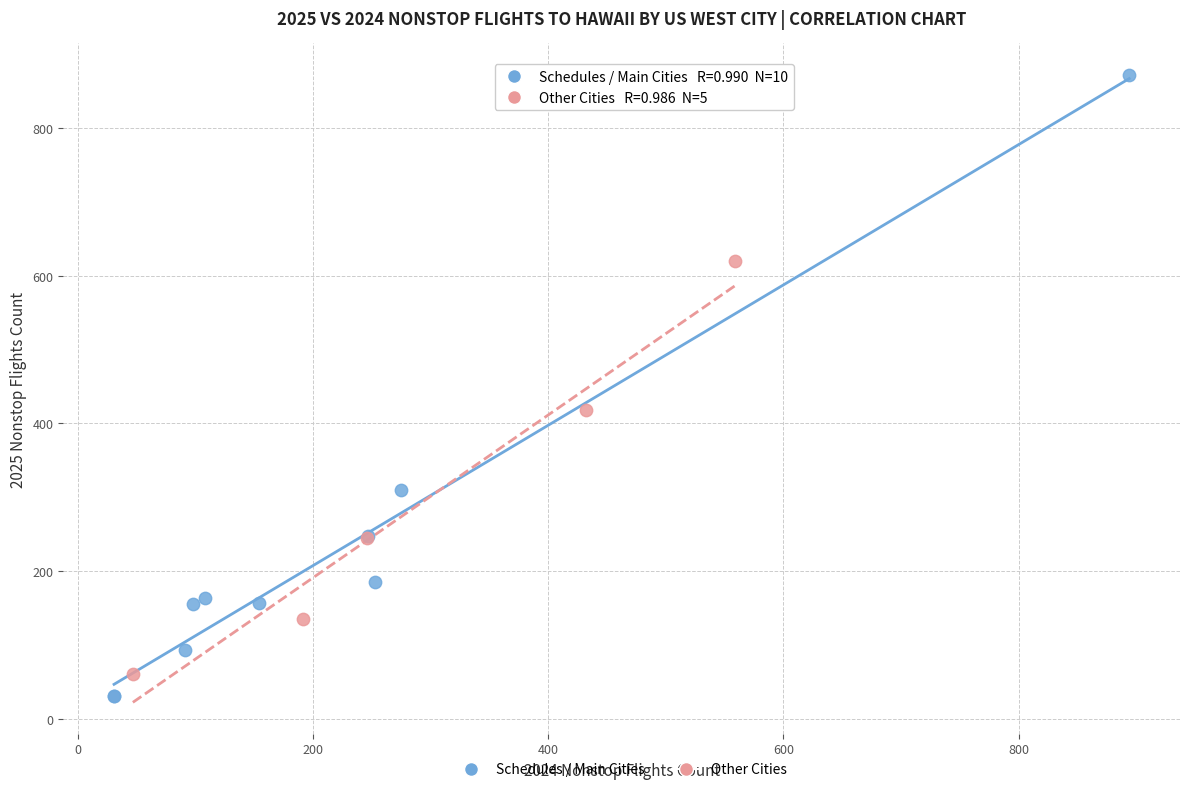

Which series contains the highest Y value?

Schedules / Main Cities